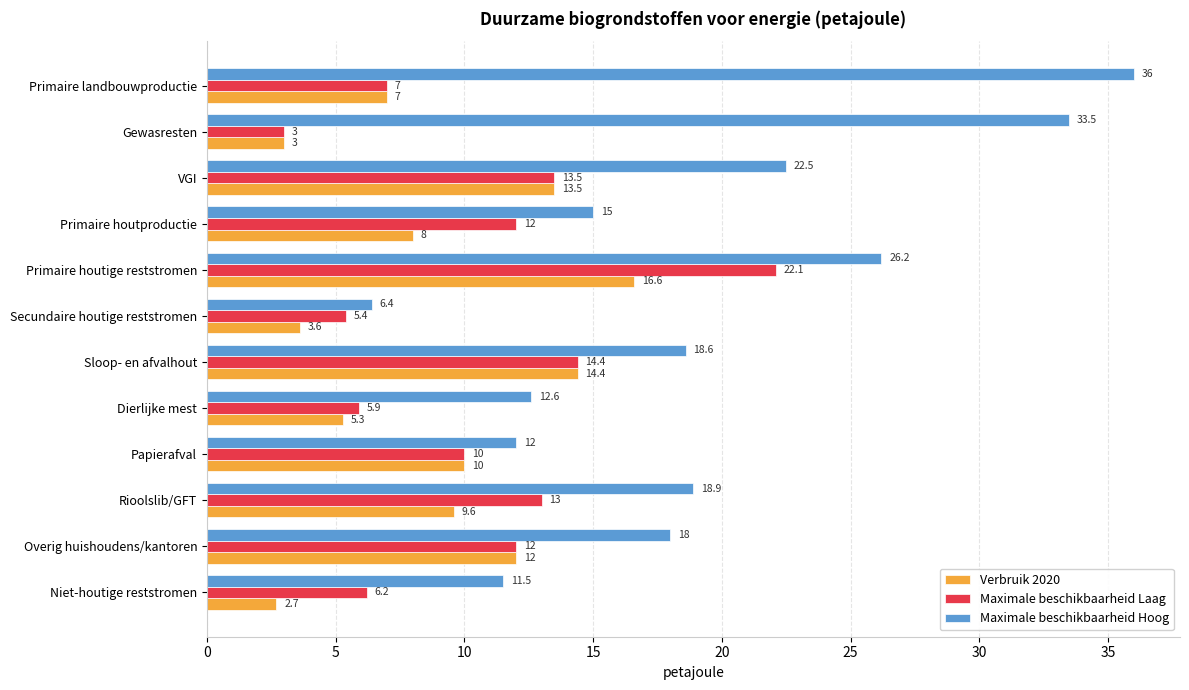

What is the difference between the highest and lowest values at Gewasresten?

30.5